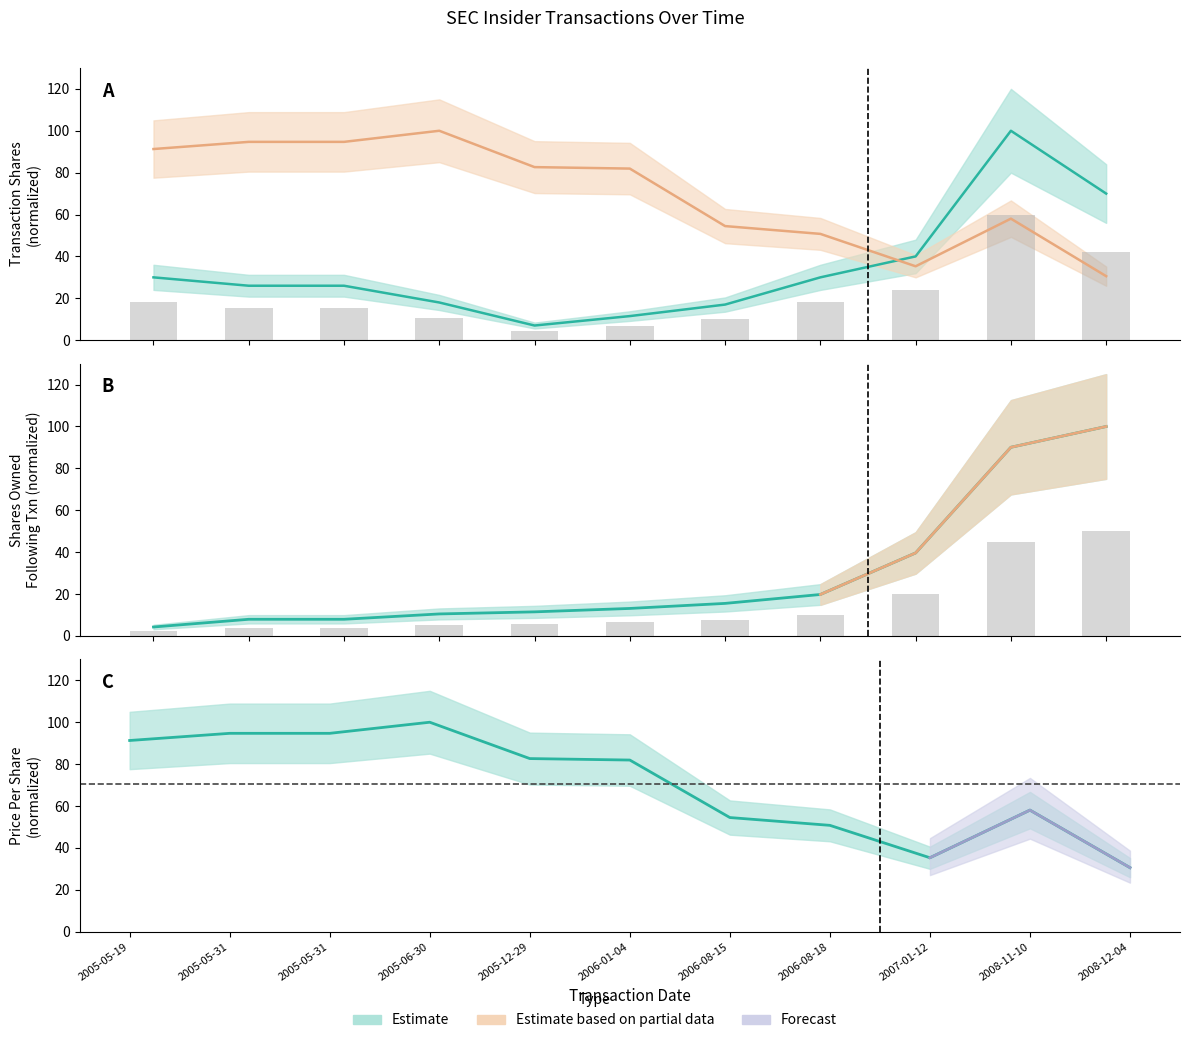

Which series has the largest range (max minus min)?

sharesOwnedFollowingTransaction